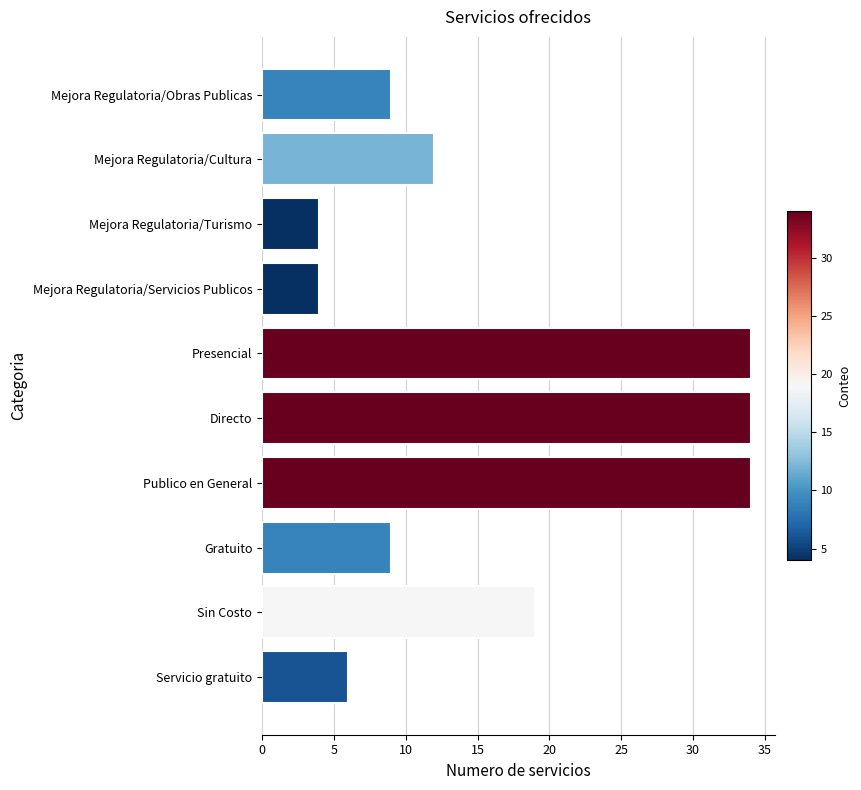

Reading bottom to top, transcribe all the data shown in this chart.

6	19	9	34	34	34	4	4	12	9